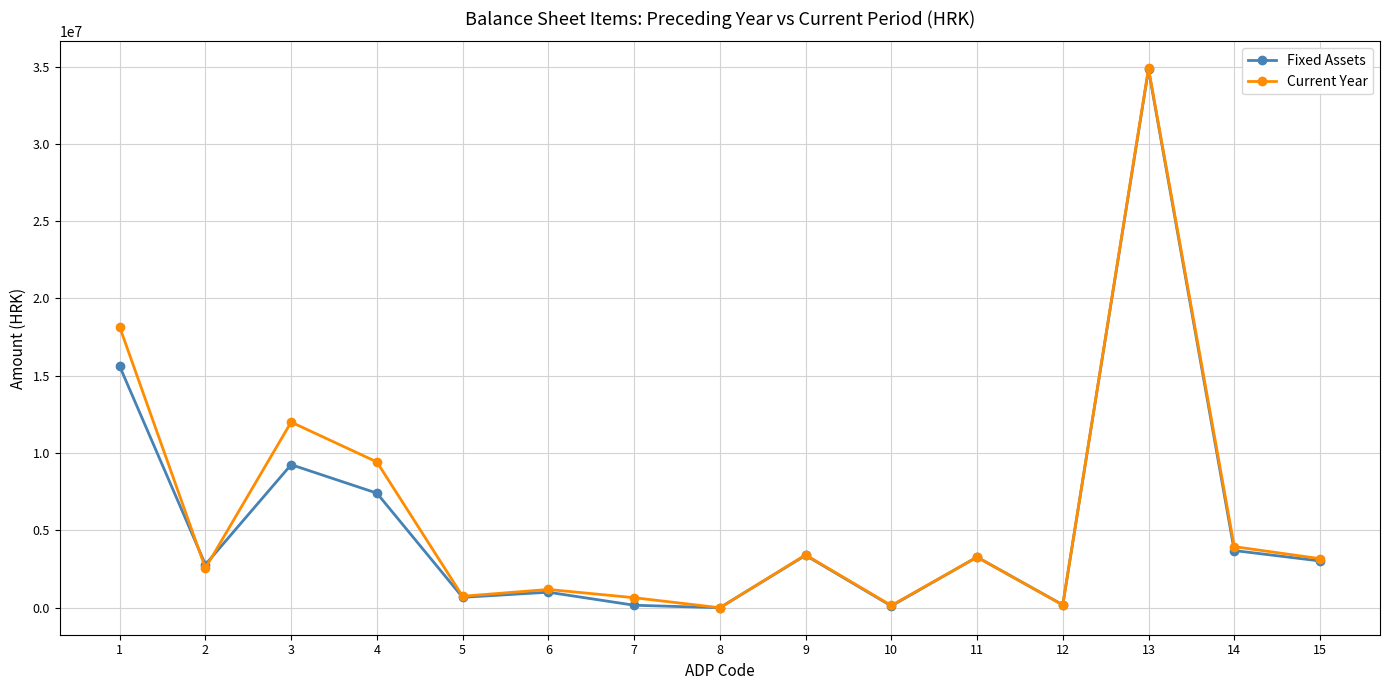

At 1, list the series in order from smallest to largest.

Fixed Assets, Current Year